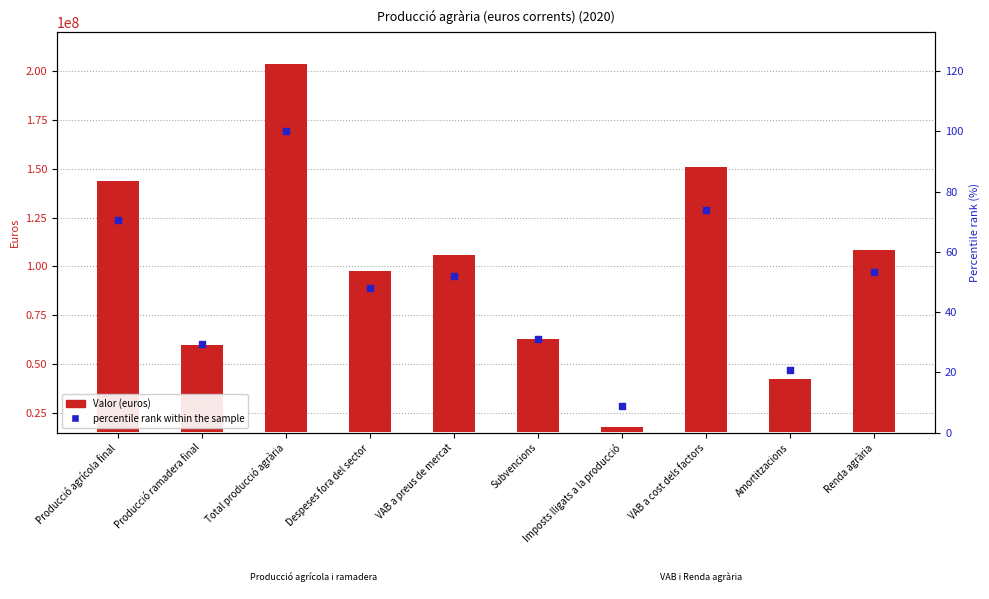

Which series has the widest spread of Y values?

Valor (euros)